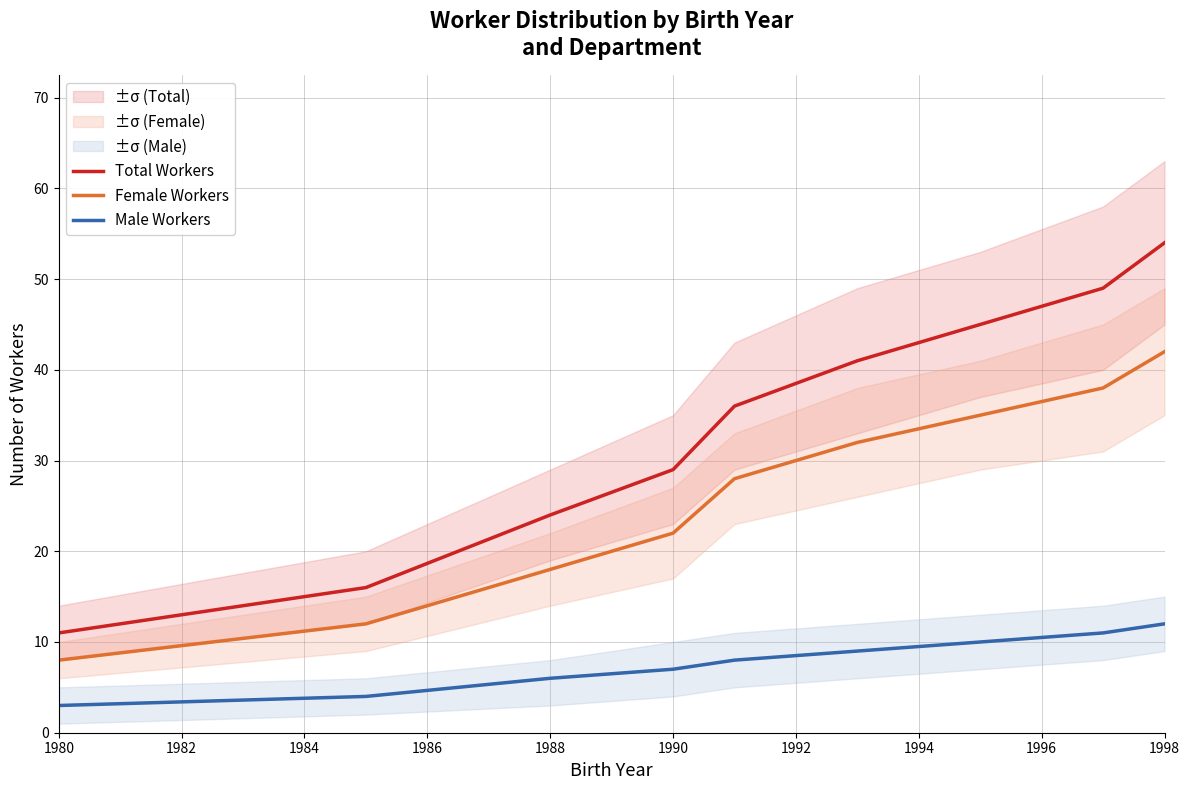

Does the chart display data point markers on the line(s)?

No